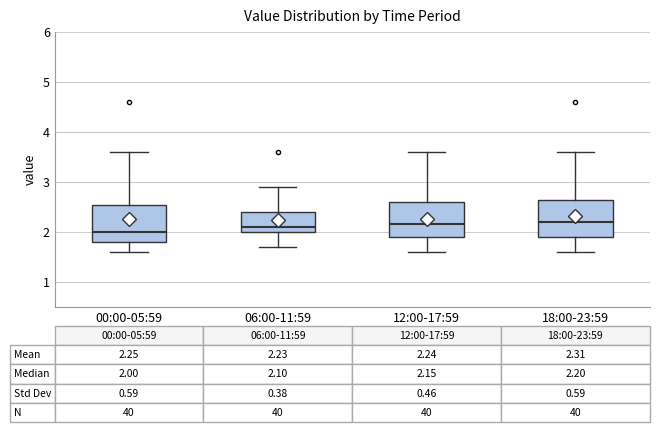

Which box's median line is the lowest?

00:00-05:59